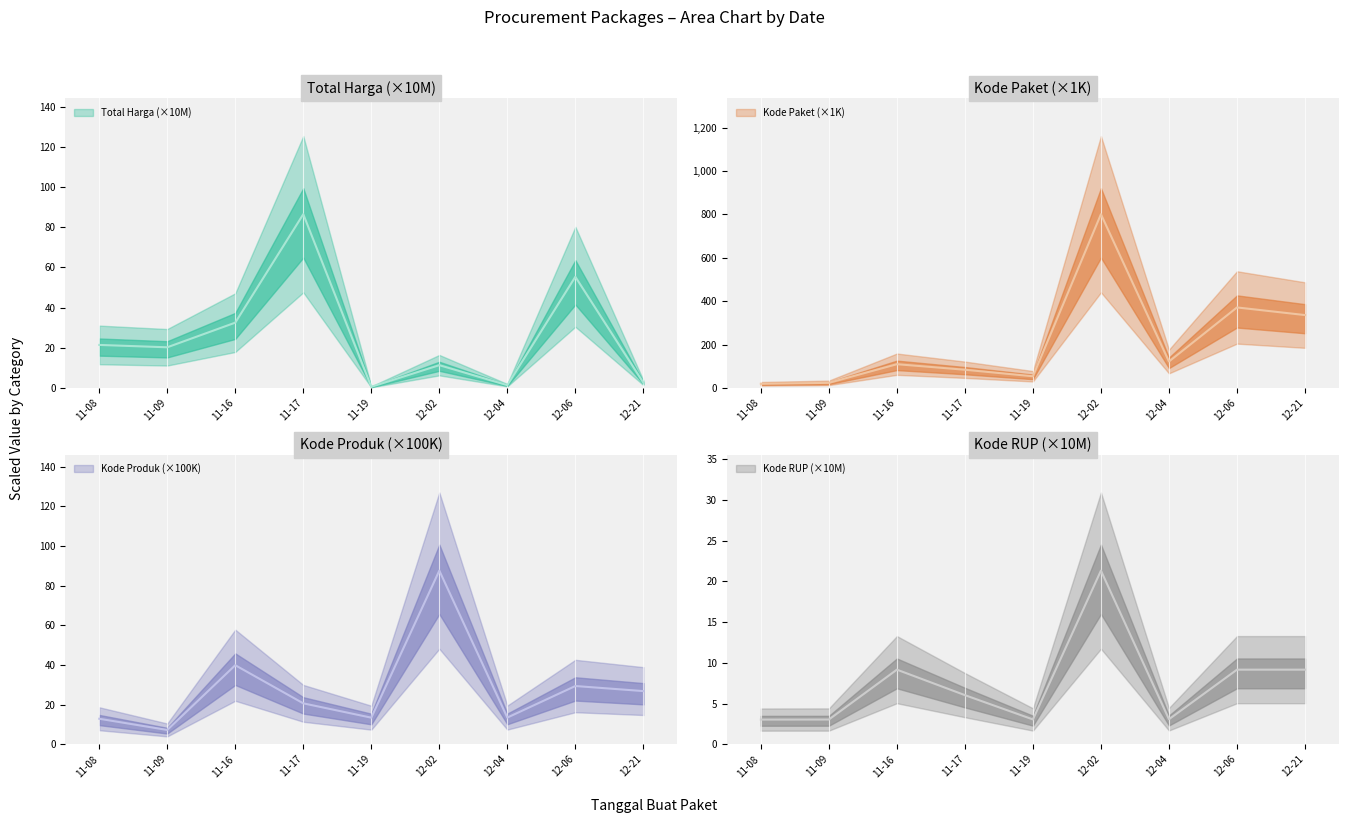

Is the value of Total Harga at 11-16 greater than the value of Kode RUP (sum) at 12-21?

Yes